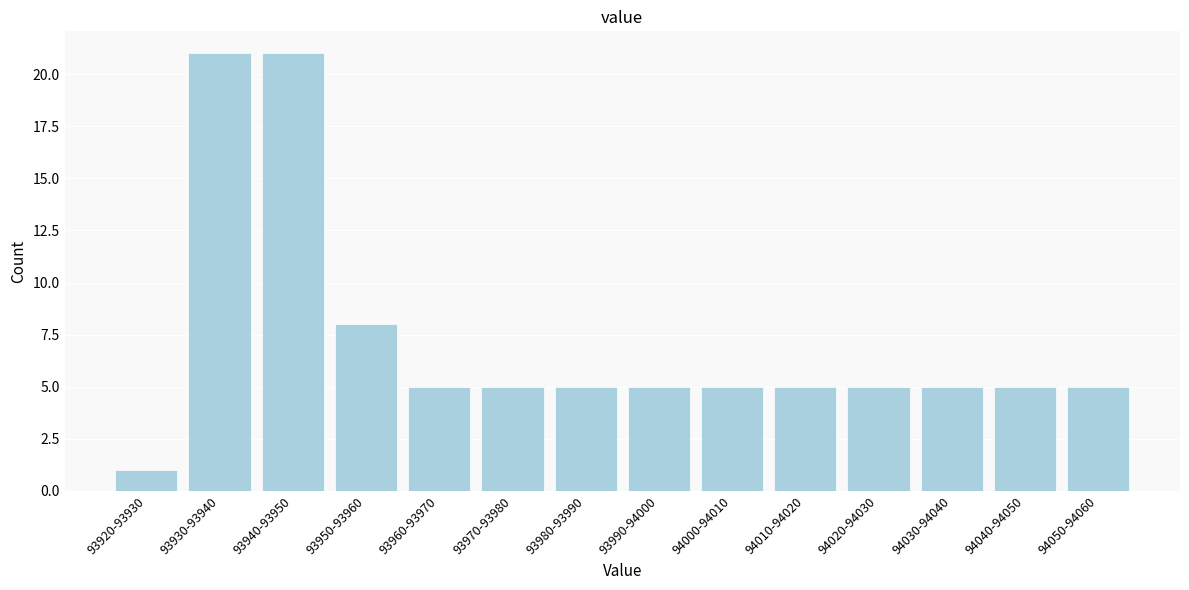

Reading right to left, what are all the values shown in this chart?

5	5	5	5	5	5	5	5	5	5	8	21	21	1